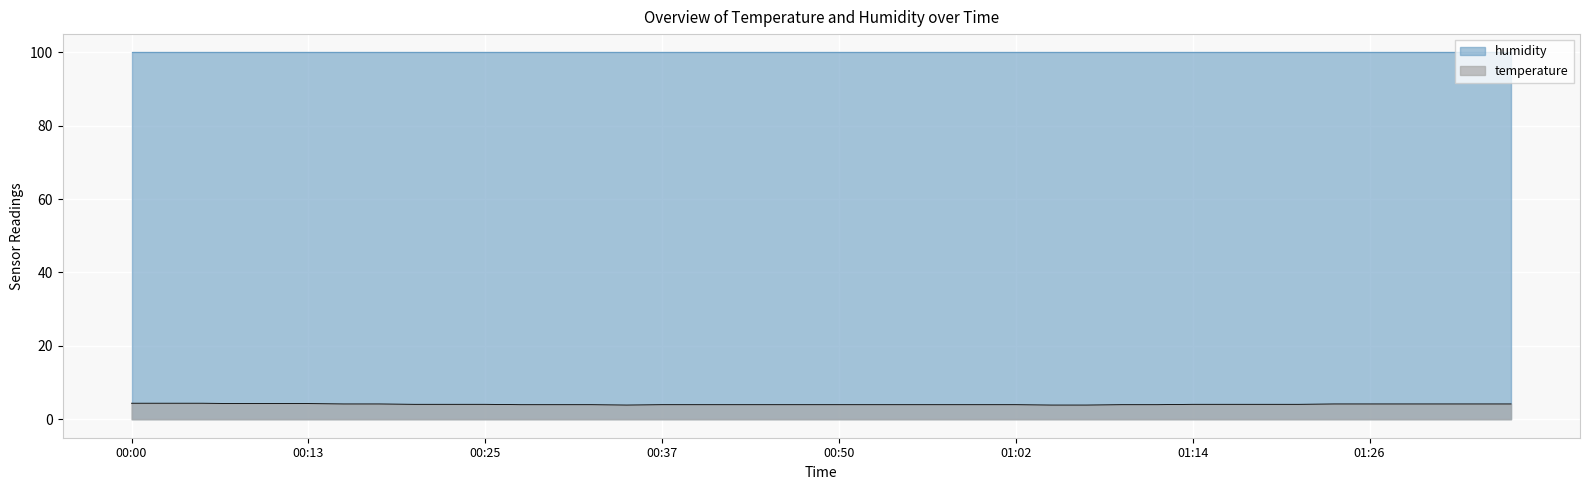

The value at 00:13 is 4.3. True or false?

True